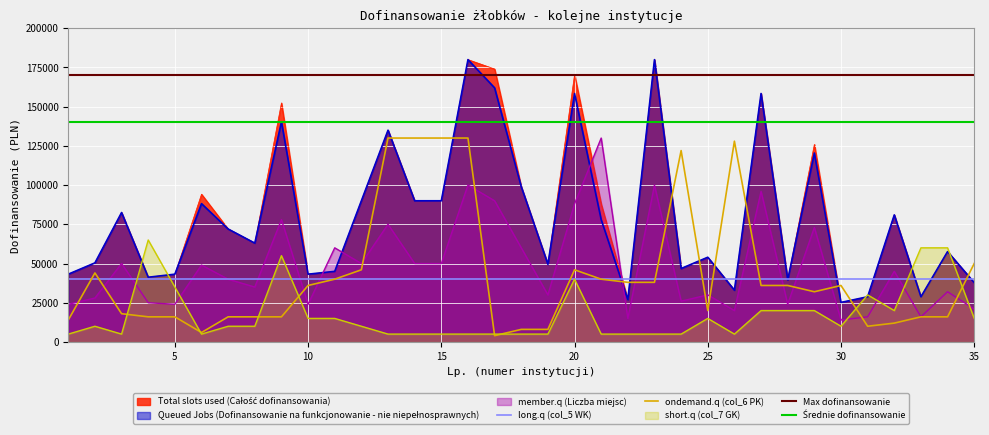

What is the difference between the highest and lowest values at 19?

44500